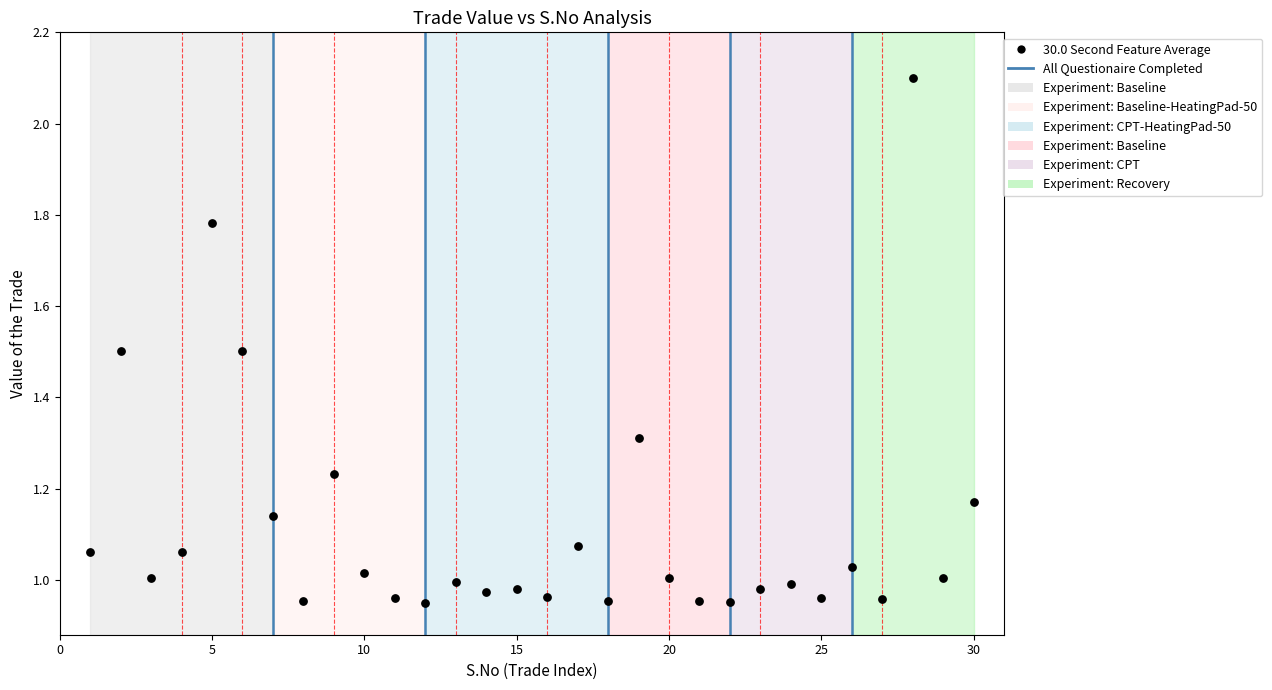

What is the range of X values (max minus min)?

29.0